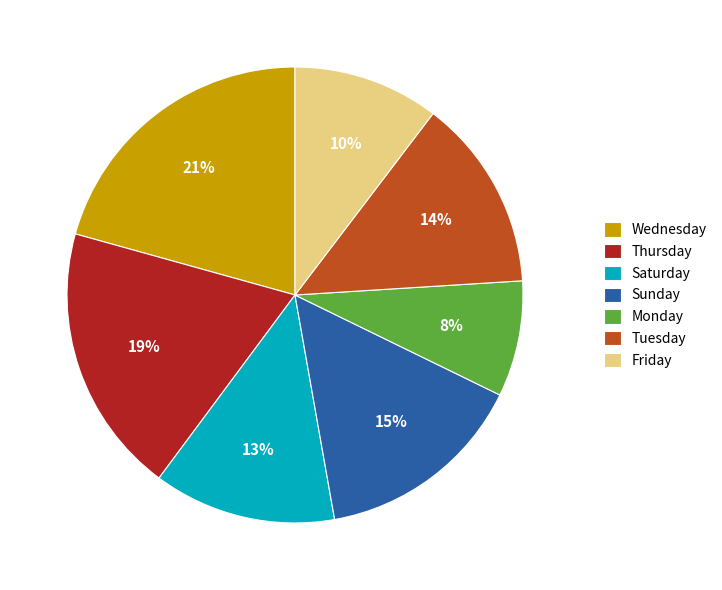

Is there any slice that represents more than half of the pie?

No